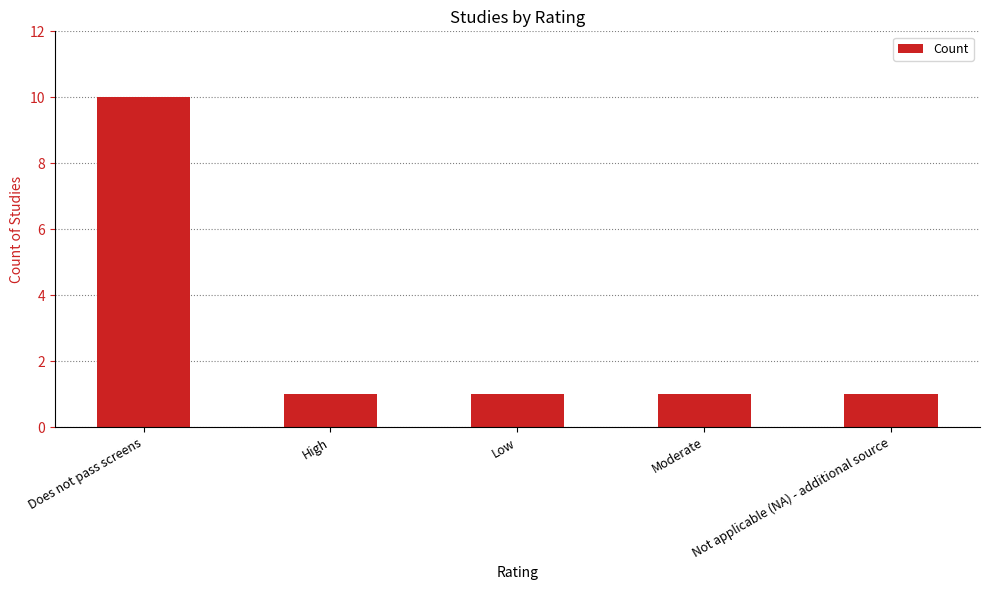

What is the maximum value shown in the chart?

10